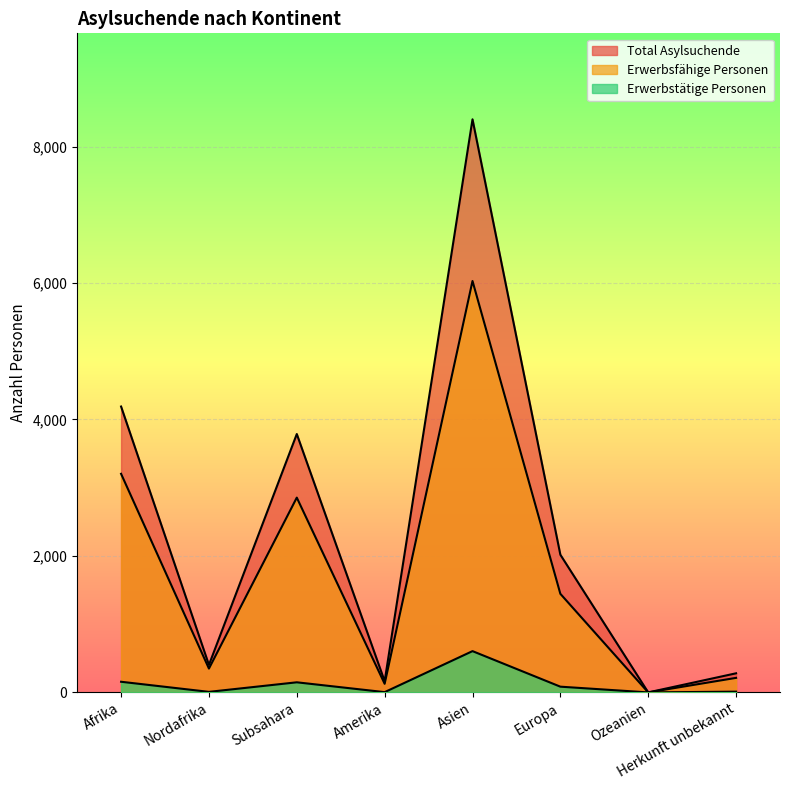

True or false: Erwerbsfähige Personen and Total Asylsuchende cross at least once.

False